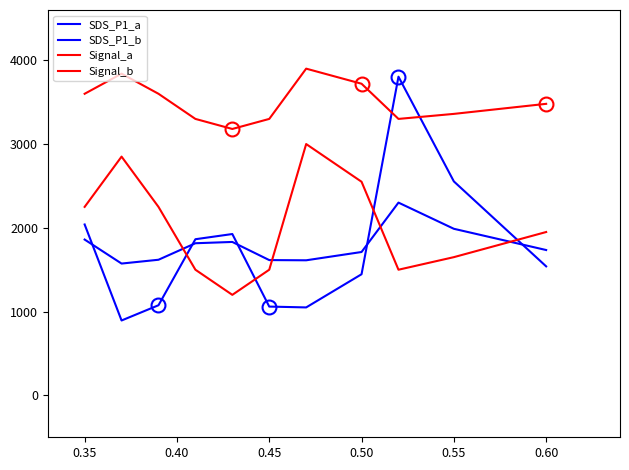

Which series has the largest total across all categories?

Signal_b